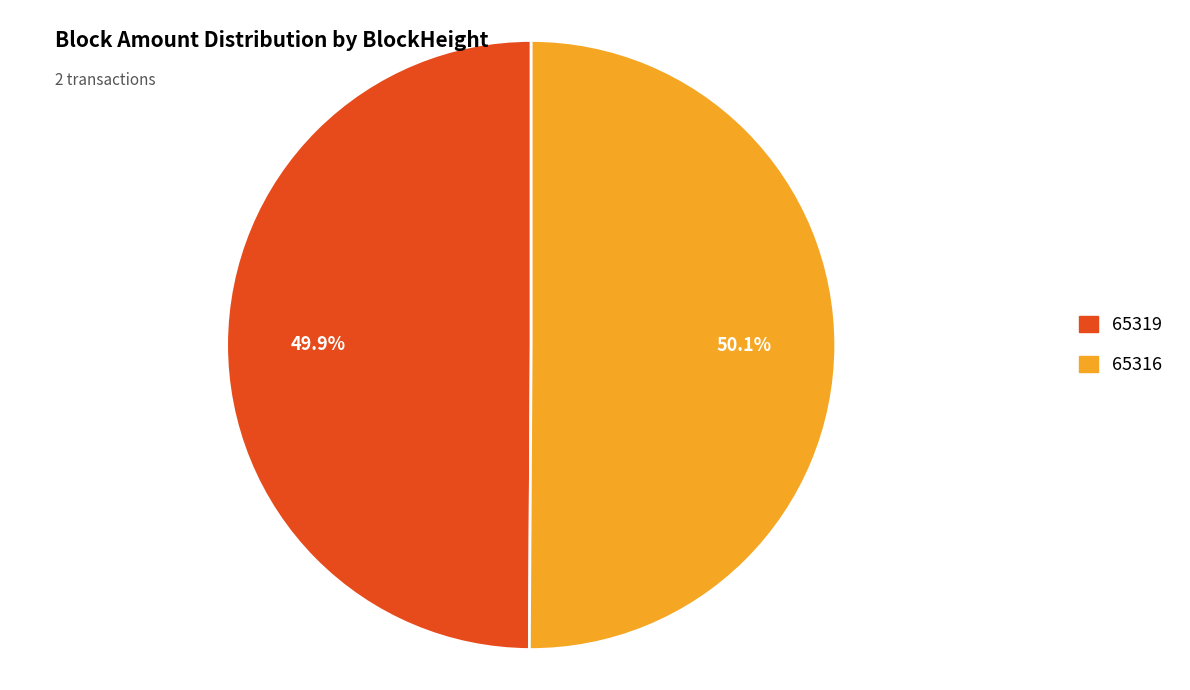

To the nearest percent, what percentage of the pie is 65316?

50%